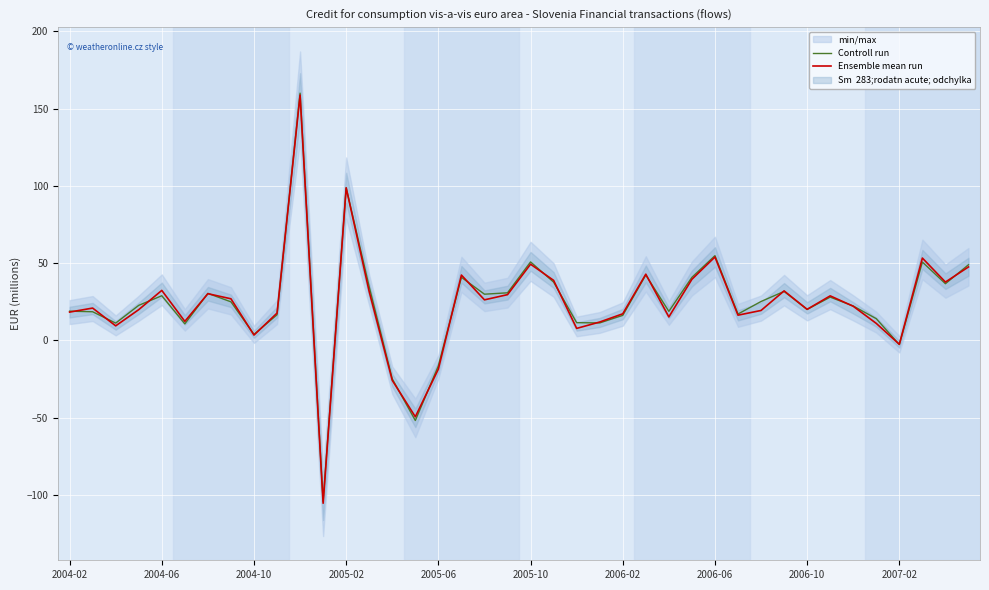

How many interior local valleys does the Controll run series have?

12